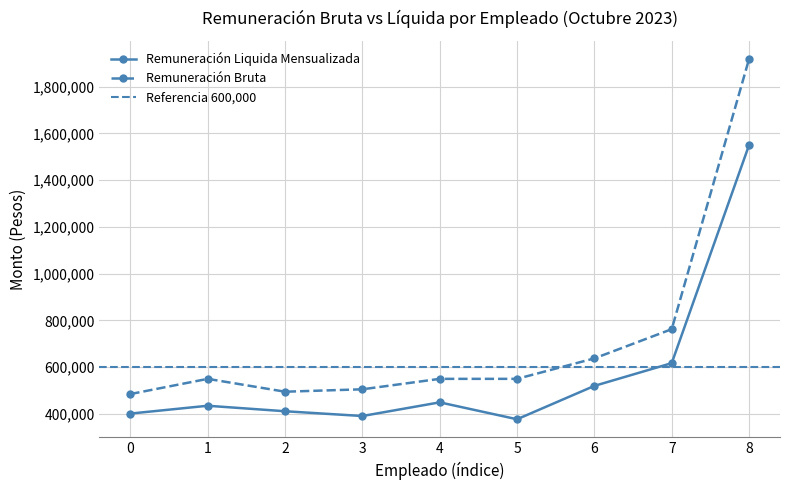

How many data points in Remuneración Liquida Mensualizada are less than 434957?

4